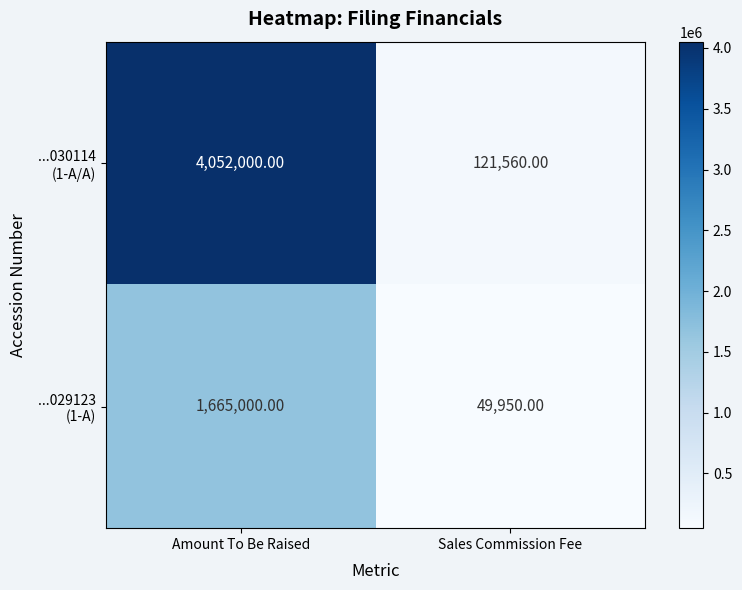

What is the difference between the highest and lowest values at Sales Commission Fee?

71610